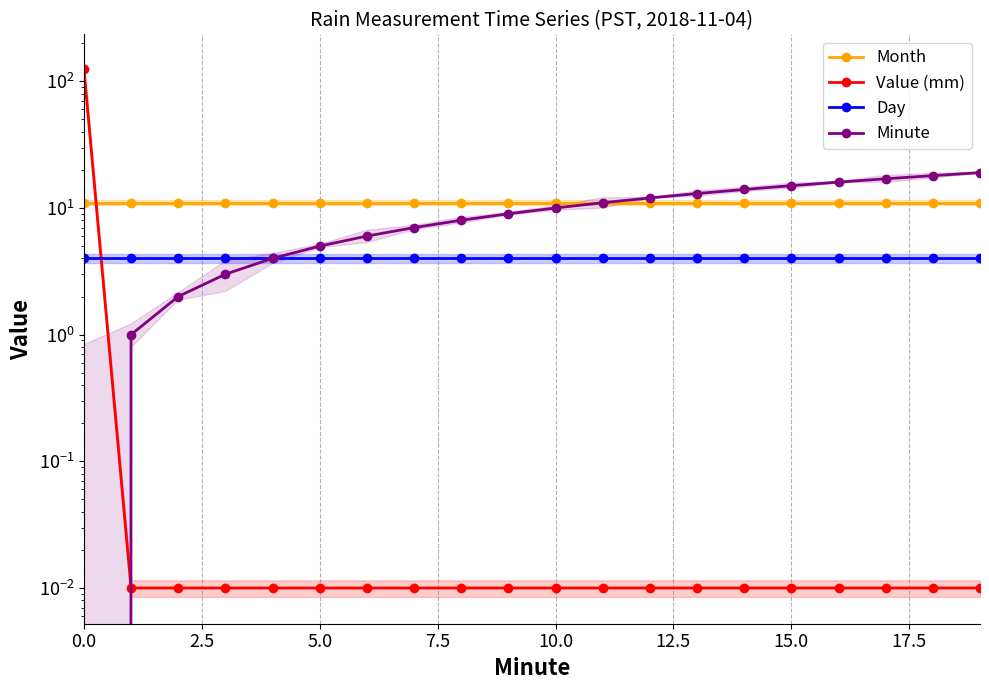

True or false: Month and Day cross at least once.

False